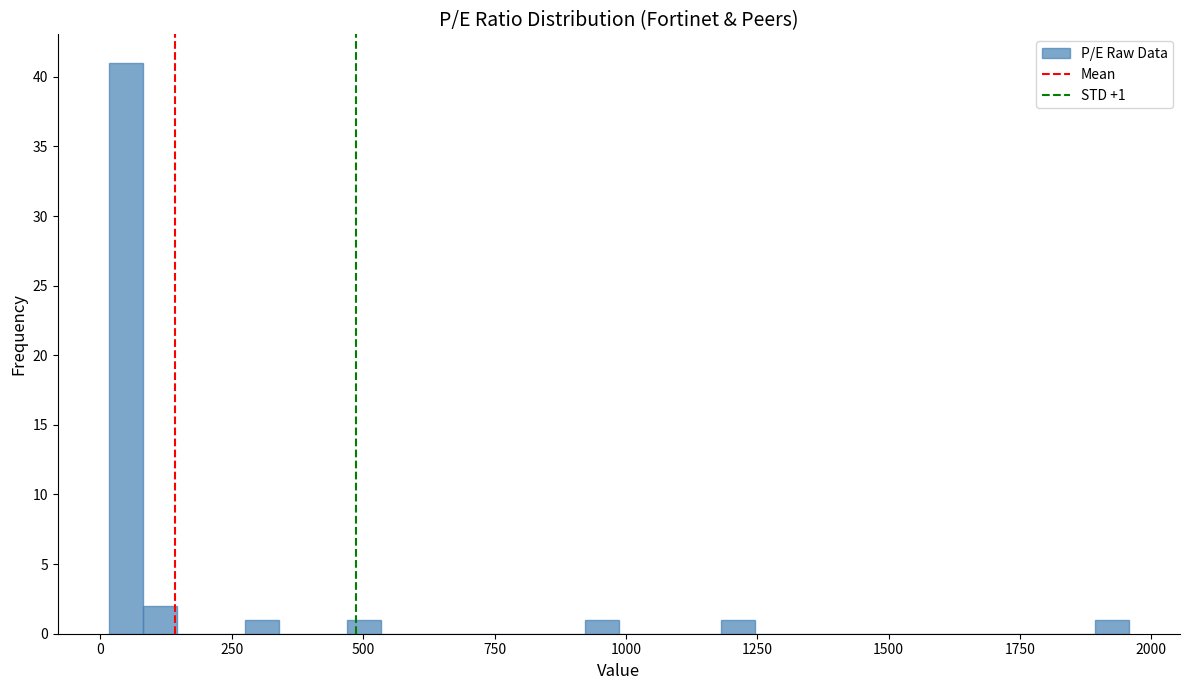

Around what value on the x-axis is the tallest bar? Give the approximate position of its centre, as read against the axis.

50